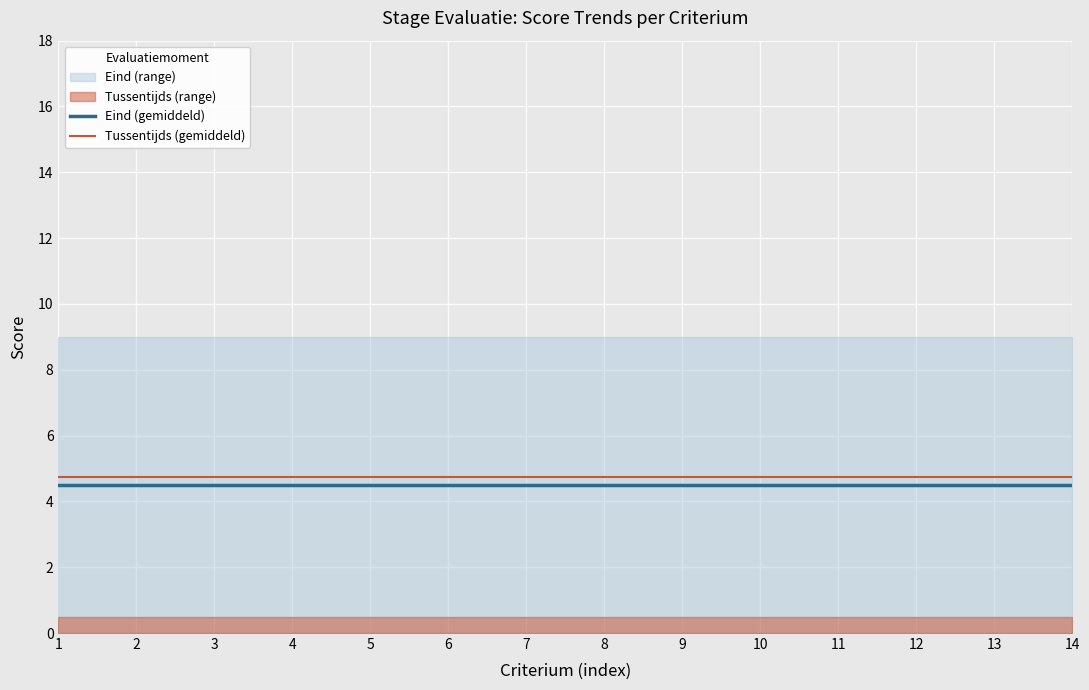

What is the average value of the Tussentijds (gemiddeld) series?

4.8